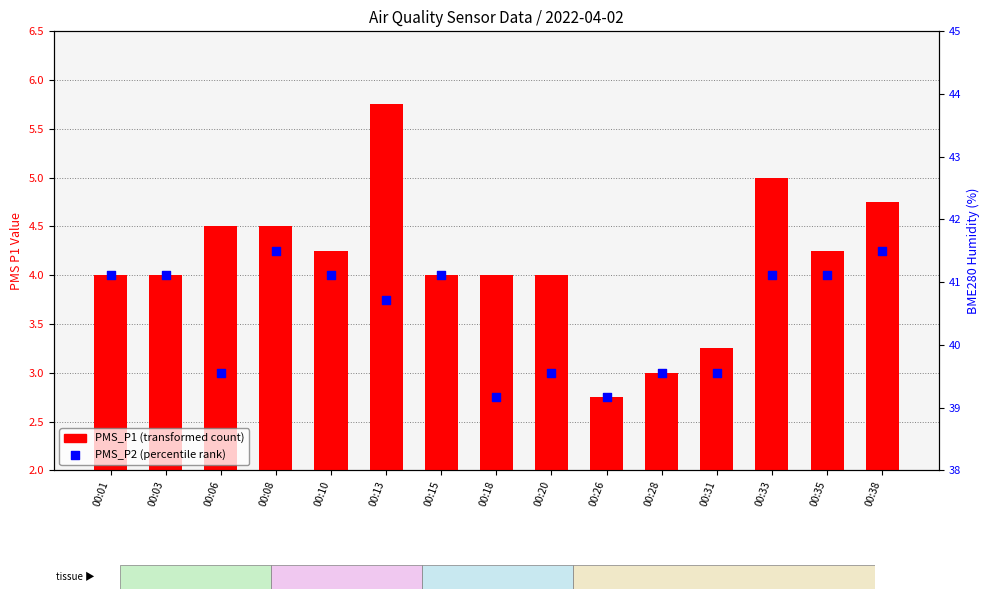

At which category is the sum across all series the highest?

00:13